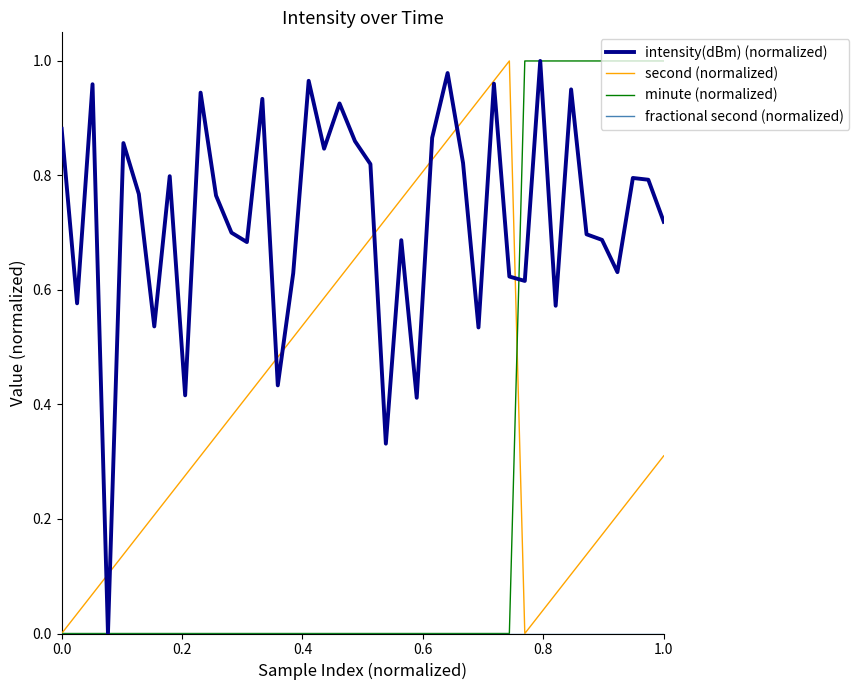

Which series has the largest total across all categories?

intensity(dBm) (normalized)